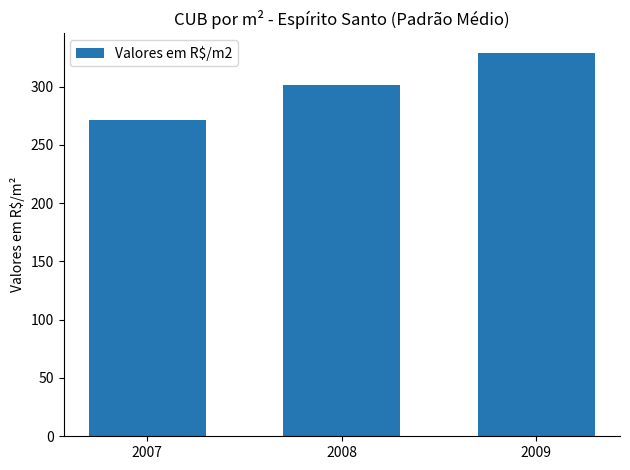

Which category has the lowest value across all series?

2007